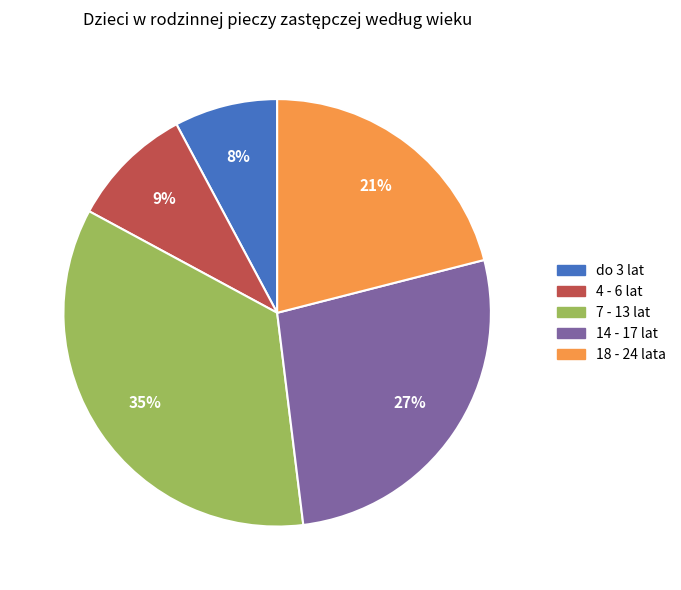

How many segments does this pie chart have?

5